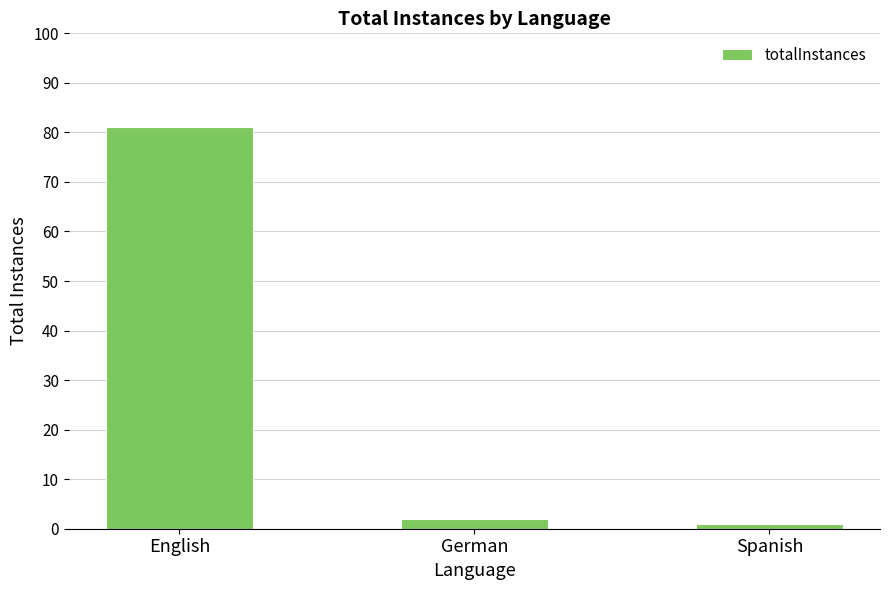

Reading left to right, list all the values displayed in this chart.

81	2	1